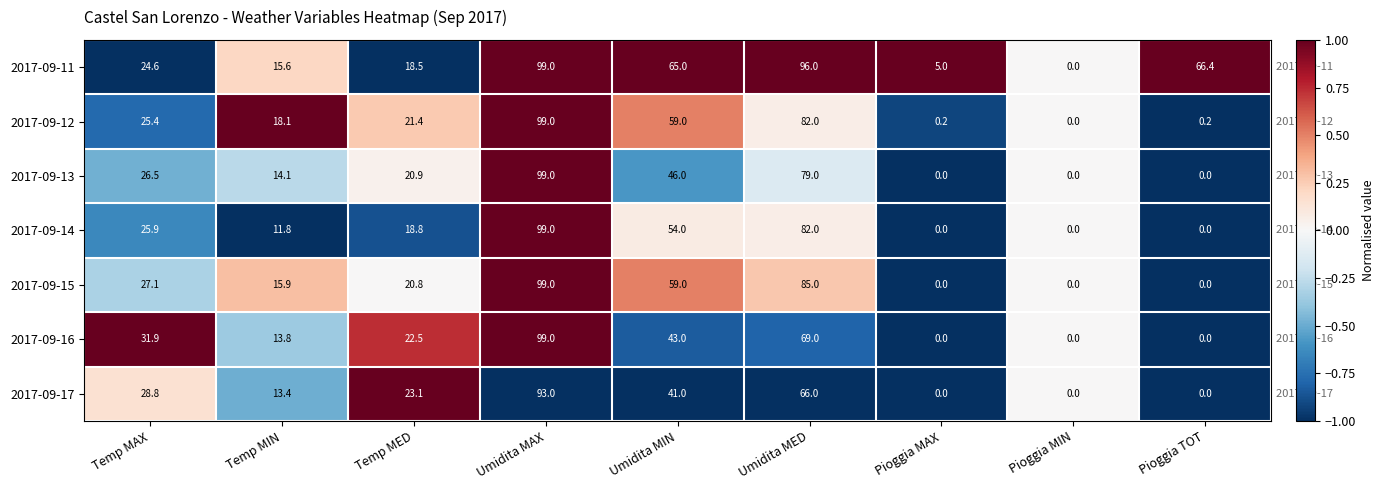

What is the total value across all series at Umidita MAX?

687.0